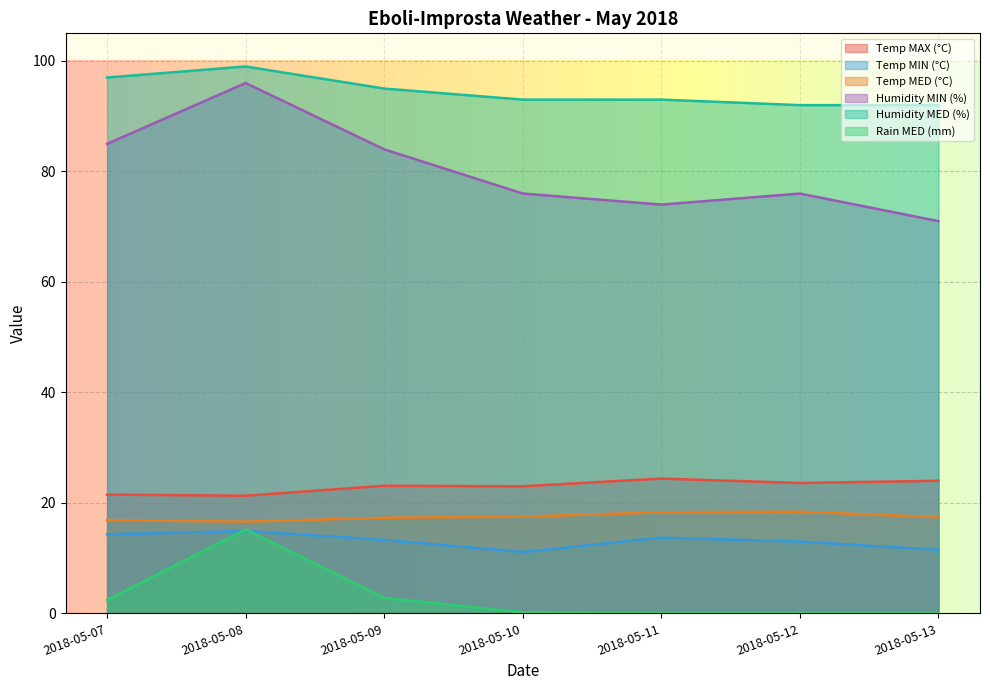

True or false: Humidity MIN (%) and Temp MAX (°C) intersect in this chart.

False